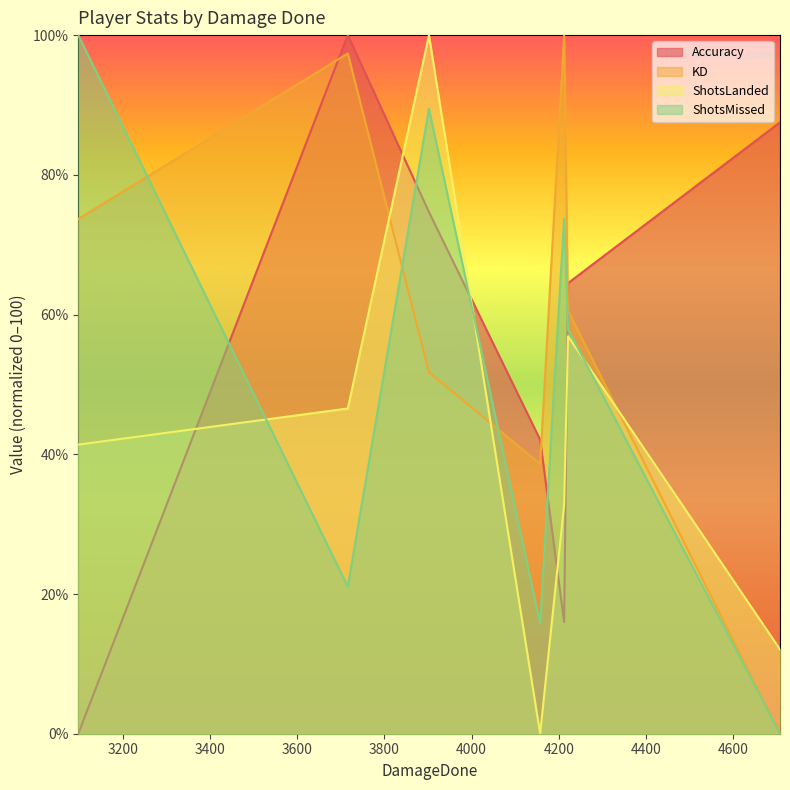

What are all the series names shown in the legend?

Accuracy, KD, ShotsLanded, ShotsMissed